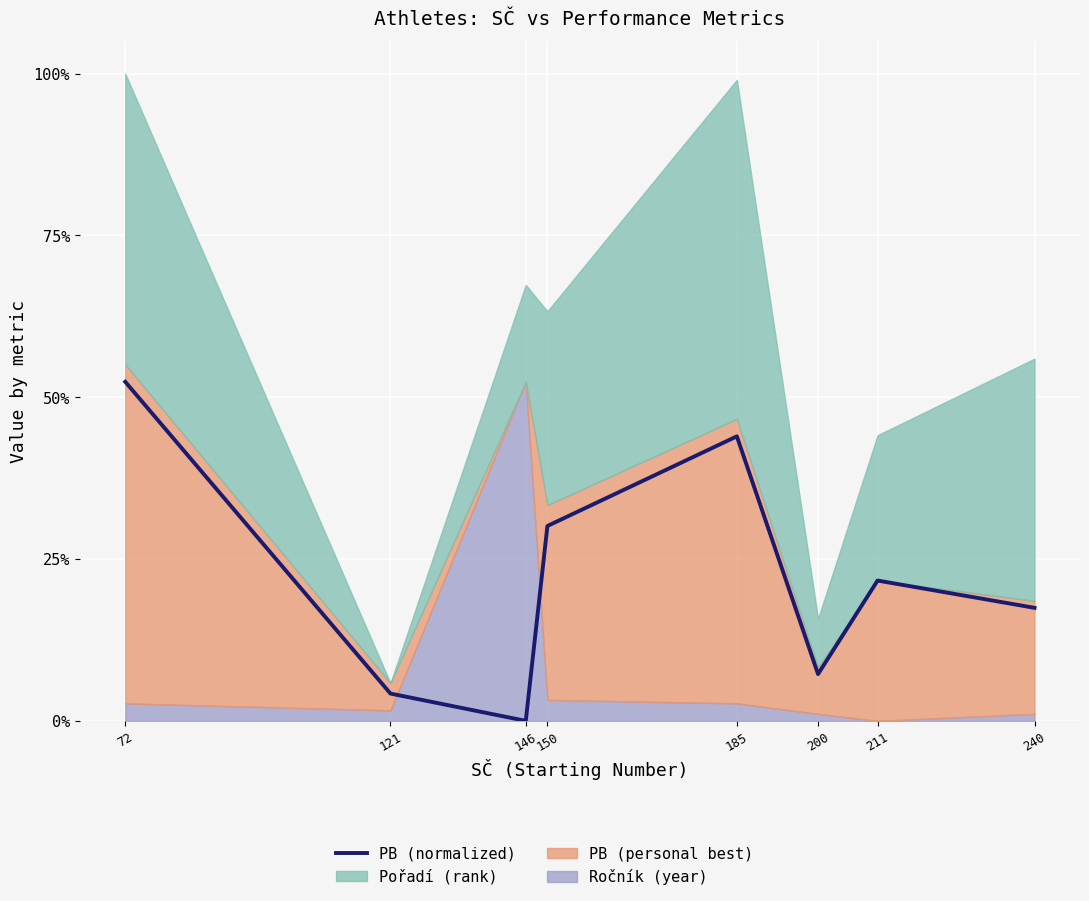

List the labels in order of value, largest first.

72, 185, 150, 211, 240, 200, 121, 146